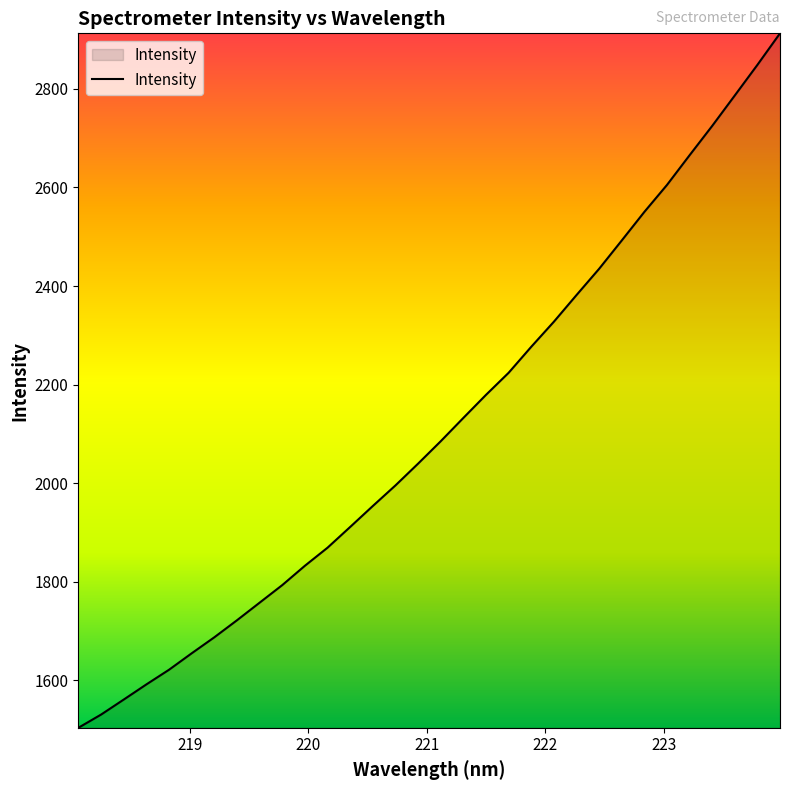

Does the chart display data point markers on the line(s)?

No